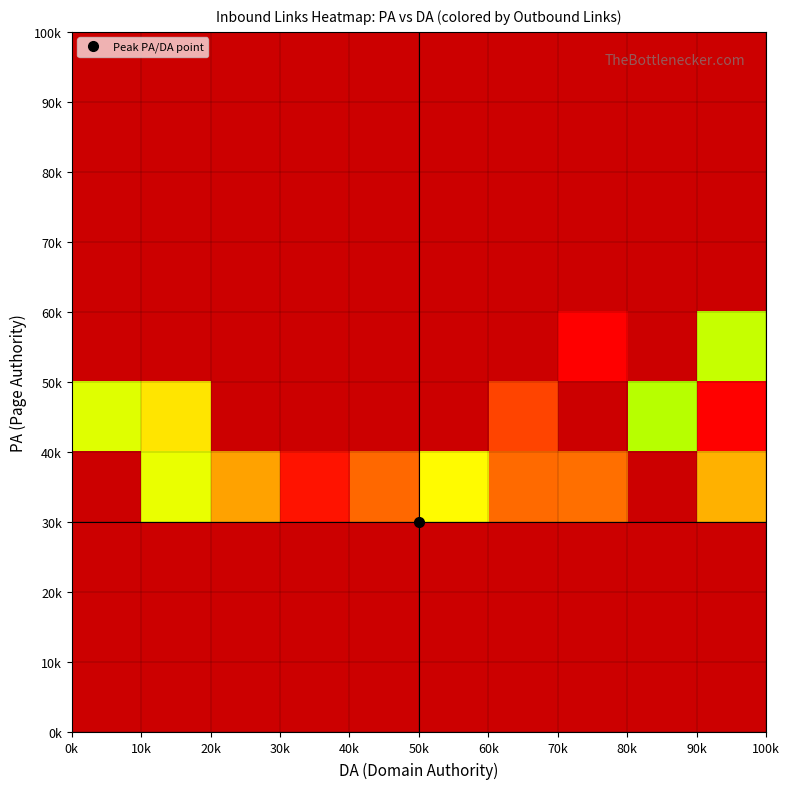

At how many categories does at least one series exceed 1209?

5